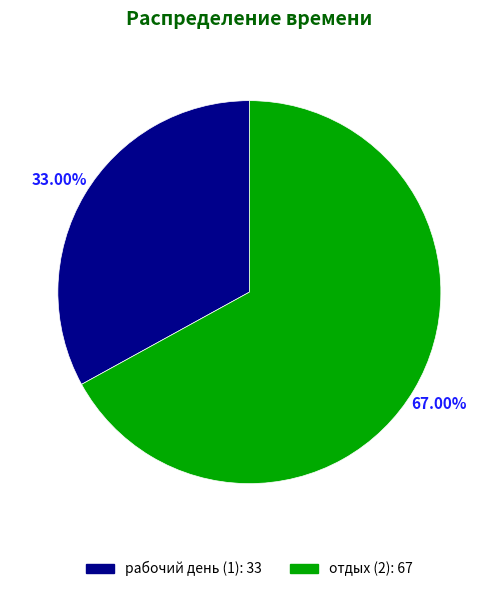

Which has a higher value, отдых (2) or рабочий день (1)?

отдых (2)